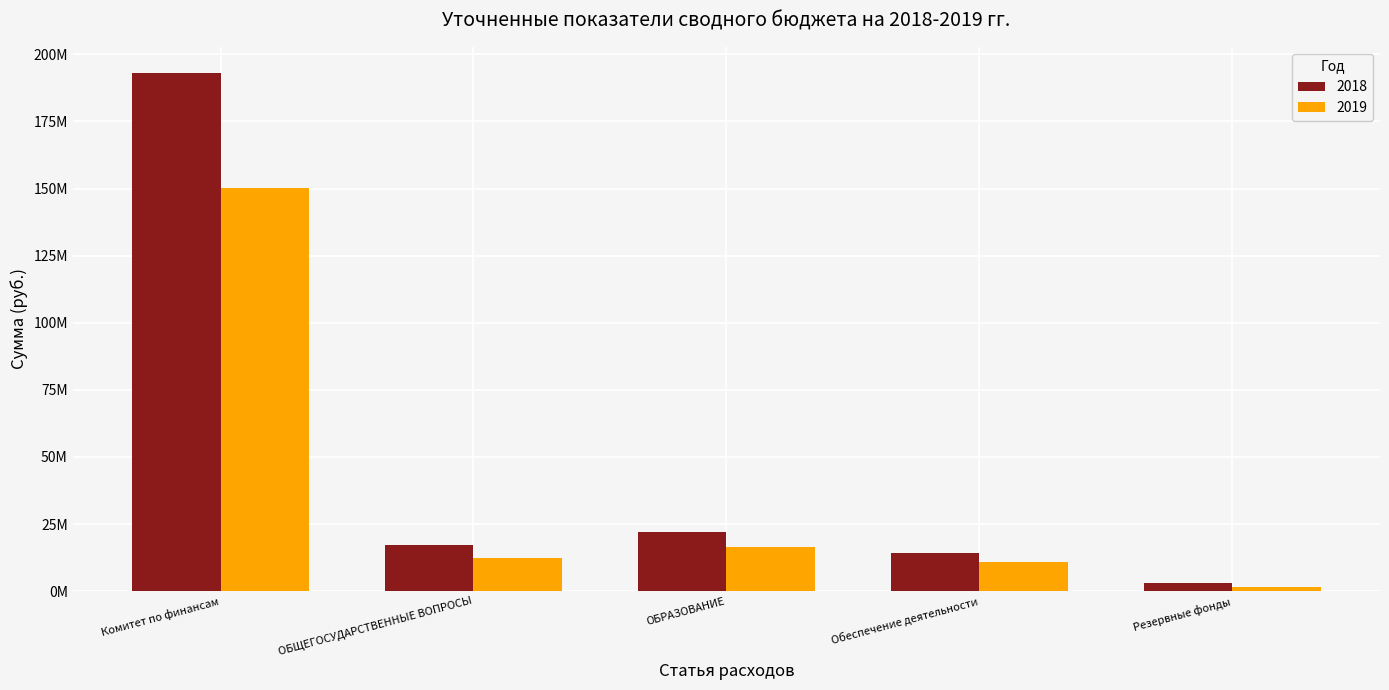

What is the sum of all 2019 values?

191261948.8